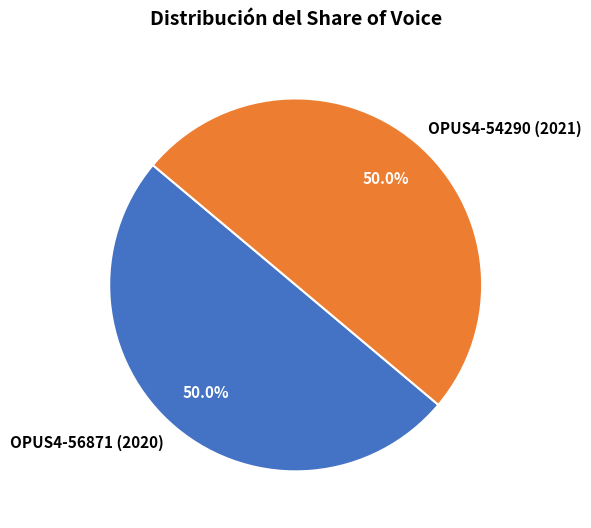

Approximately how many times larger is the value at OPUS4-56871 (2020) compared to OPUS4-54290 (2021)?

1.0